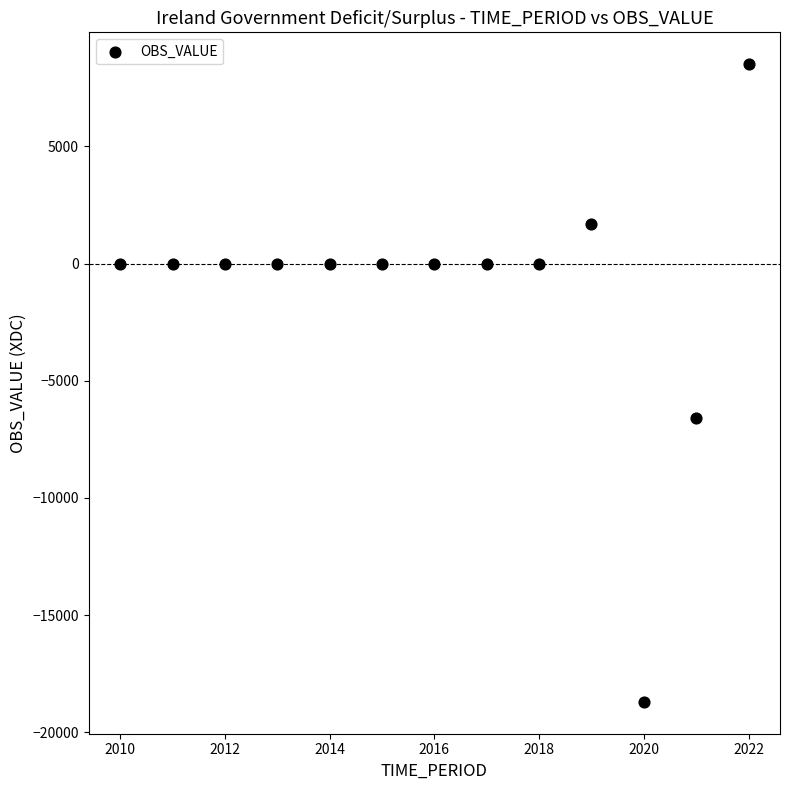

What is the range of Y values (max minus min)?

27208.0